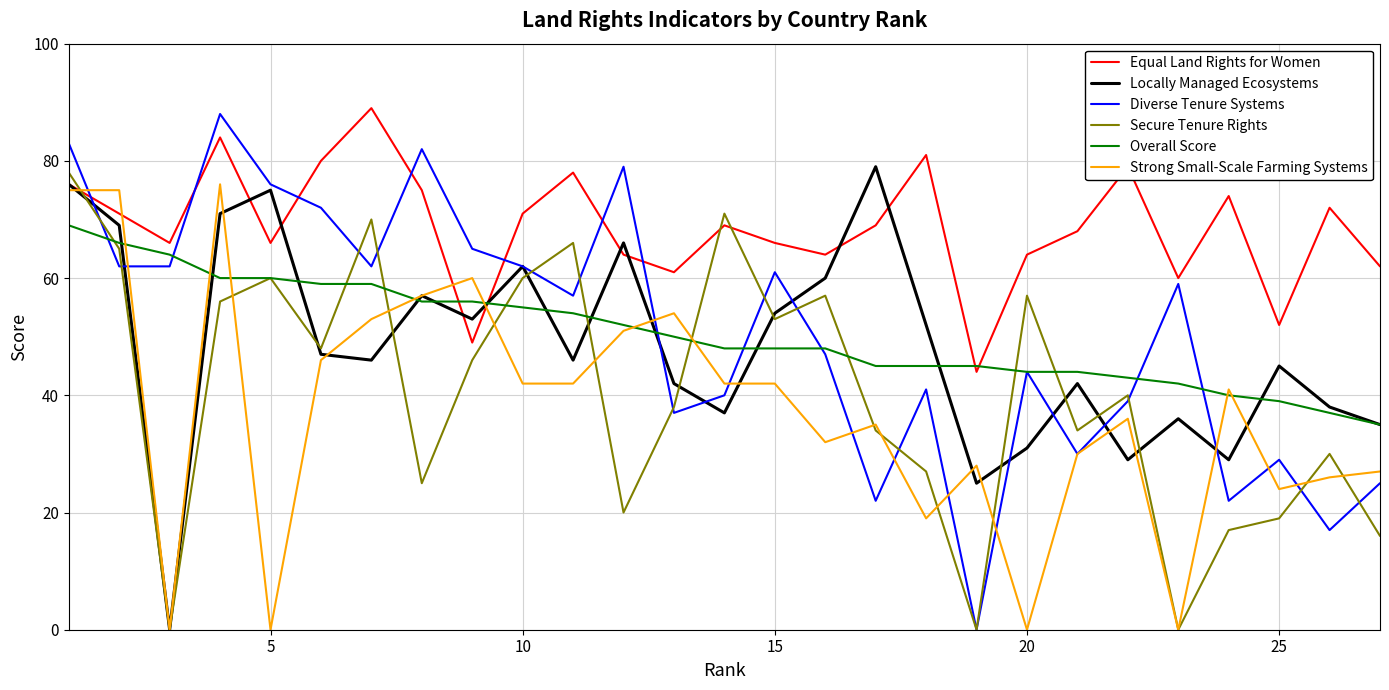

Which series has the largest range (max minus min)?

Diverse Tenure Systems